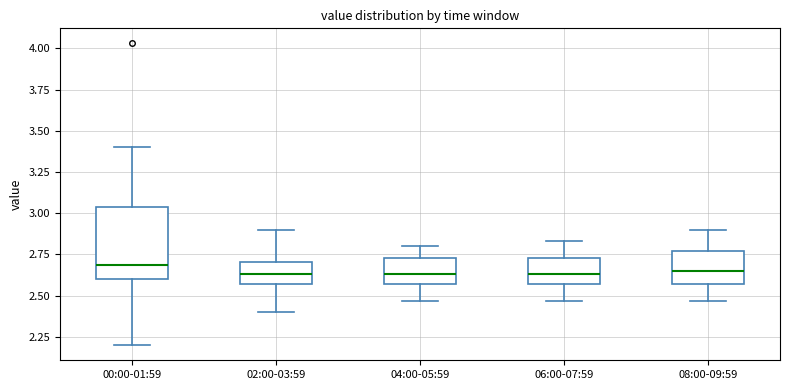

Where does the lower whisker of the box for 06:00-07:59 end on the y-axis? The values are not printed on the chart, so give them approximately, as read against the axis.

2.45